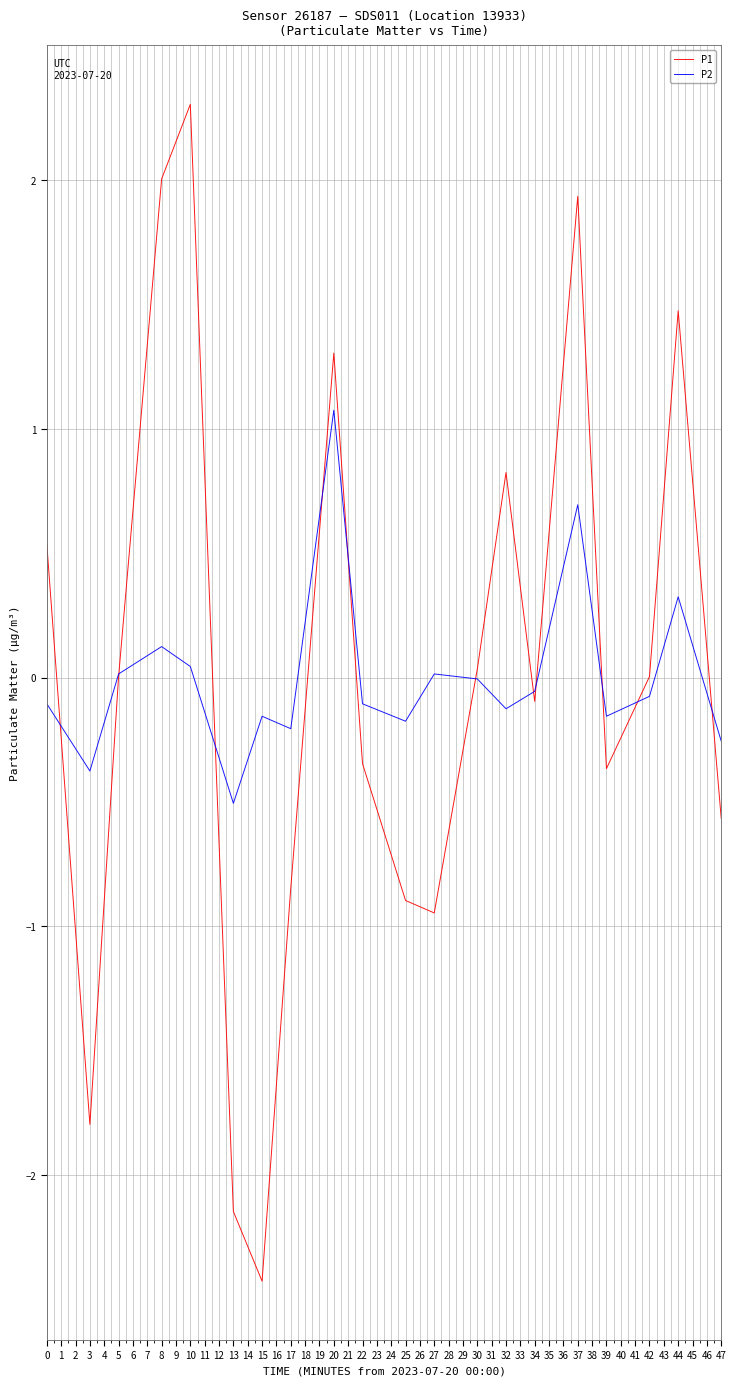

Which category has the highest value in the P2 series?

20